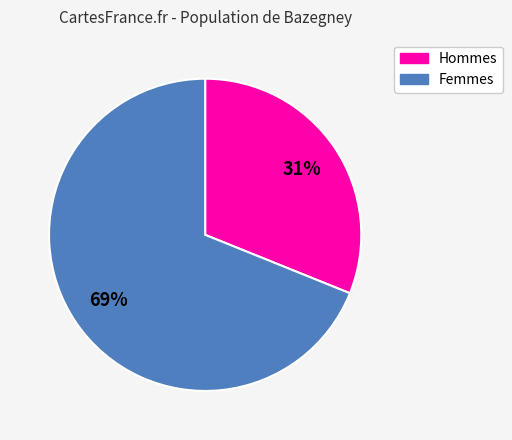

Is there any slice that represents more than half of the pie?

Yes